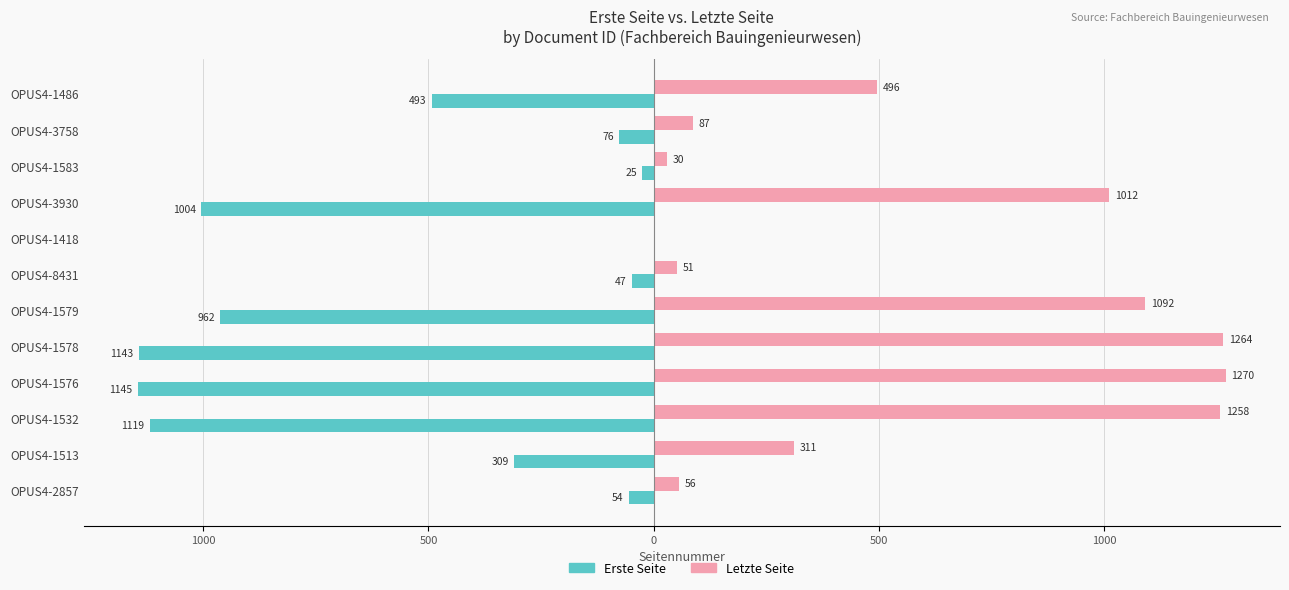

Reading left to right, extract all data points from this chart.

Erste Seite: -54	-309	-1119	-1145	-1143	-962	-47	0	-1004	-25	-76	-493
Letzte Seite: 56	311	1258	1270	1264	1092	51	0	1012	30	87	496